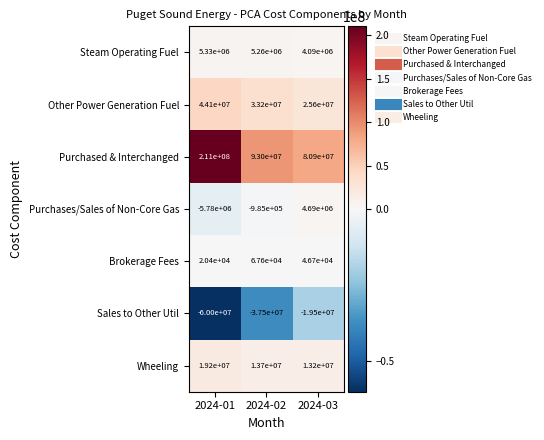

At which category is the sum across all series the highest?

2024-01